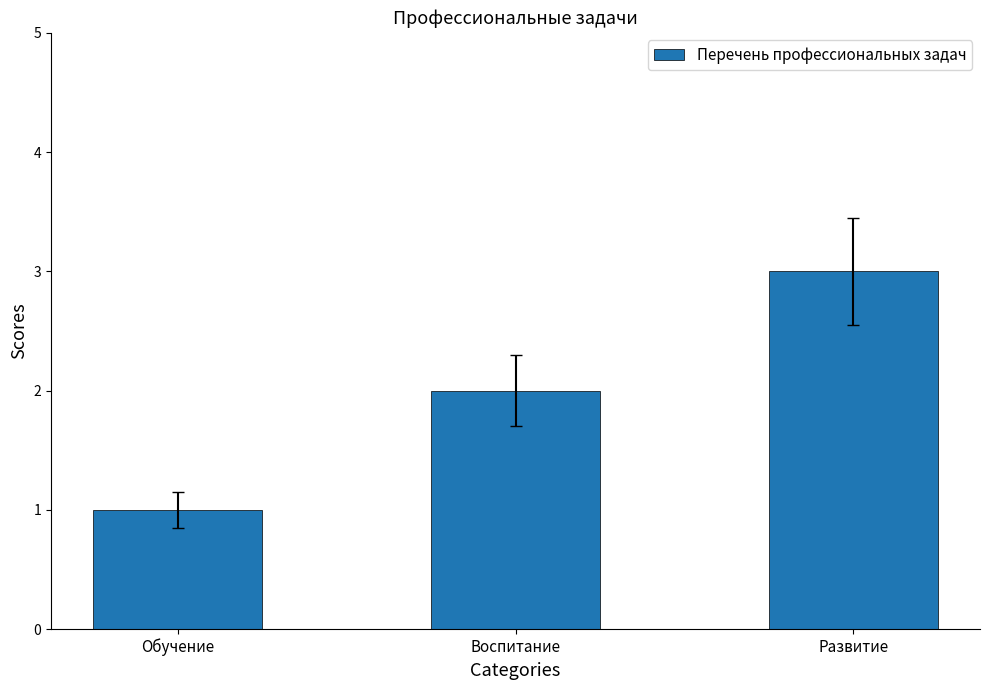

What is the greatest value displayed?

3